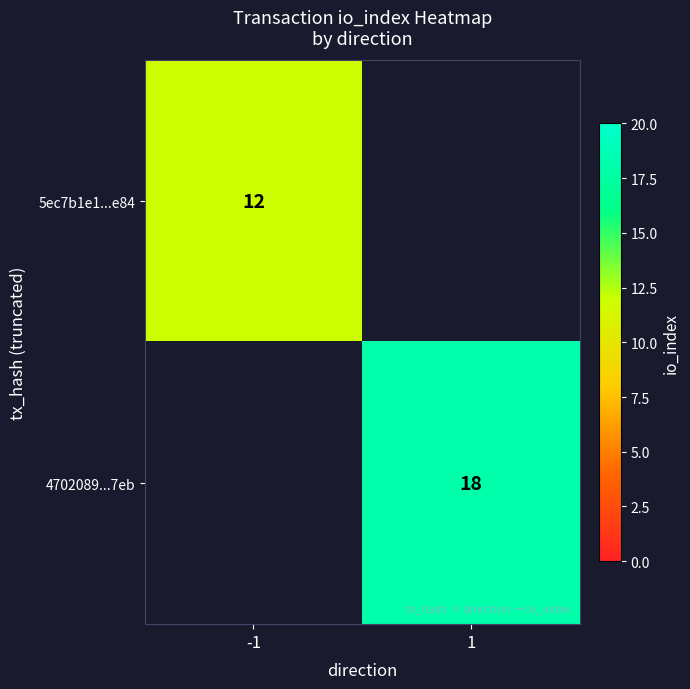

Is it true that 5ec7b1e1...e84 equals 20 at -1?

False